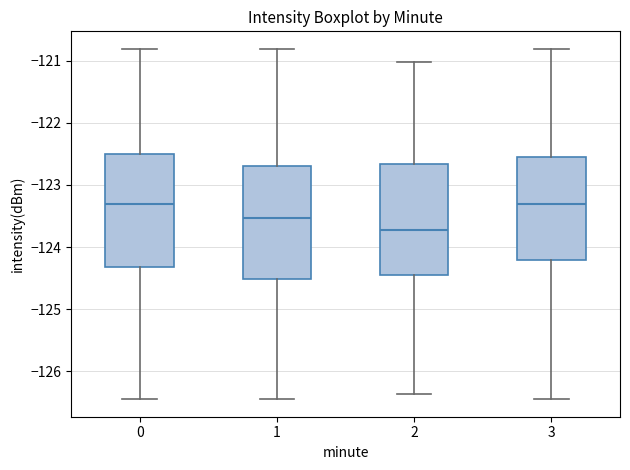

Reading left to right, transcribe this box plot: for each box, give where its median line is, the range the box spans, and where its two whiskers end, as read against the y-axis. The values are not printed on the chart, so give them approximately, as read against the axis.

0: median -123.3, box -124.3 to -122.5, whiskers -126.5 to -120.8
1: median -123.5, box -124.5 to -122.7, whiskers -126.5 to -120.8
2: median -123.7, box -124.4 to -122.7, whiskers -126.4 to -121.0
3: median -123.3, box -124.2 to -122.5, whiskers -126.5 to -120.8